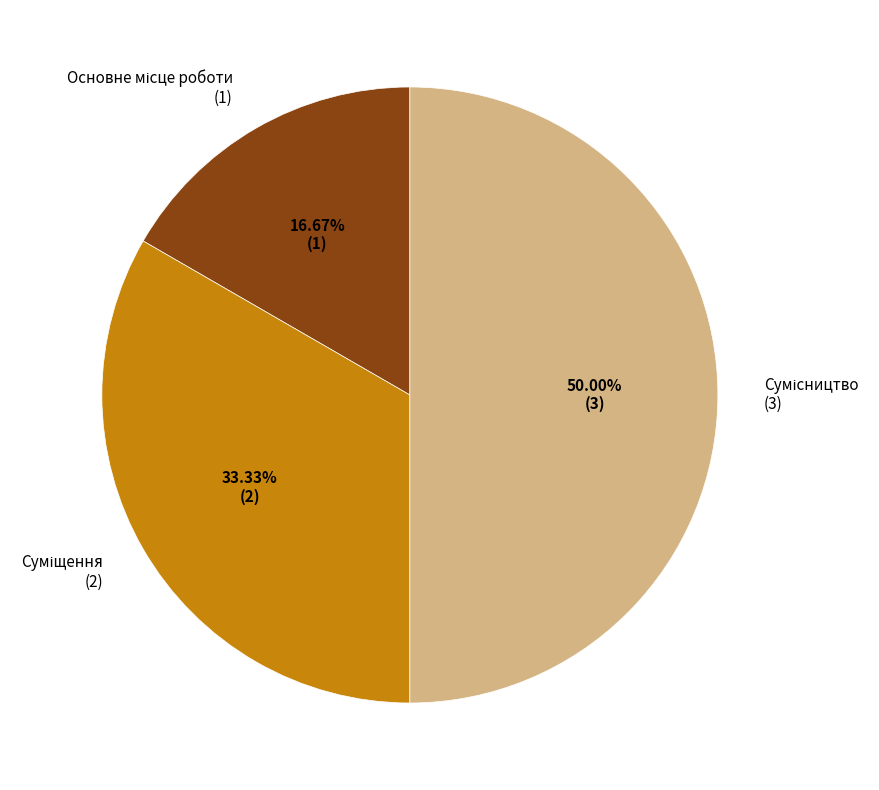

Which slice is the largest?

Сумісництво